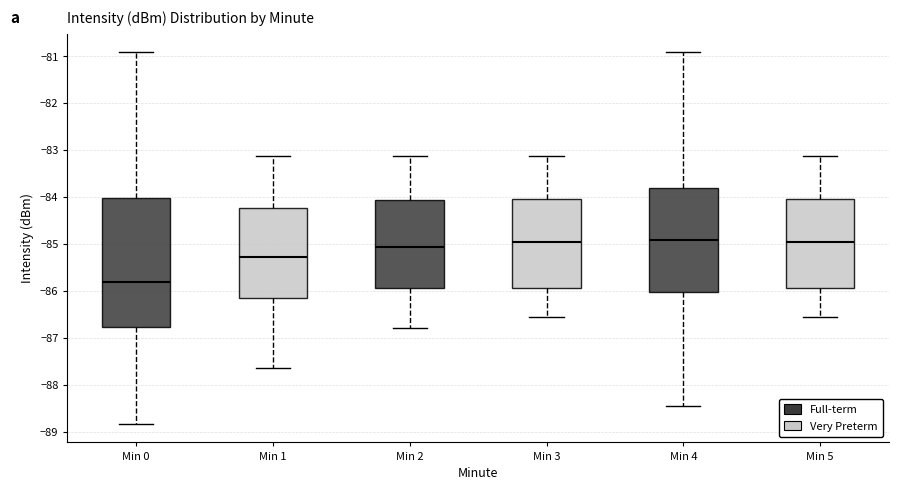

Reading left to right, transcribe this box plot: for each box, give where its median line is, the range the box spans, and where its two whiskers end, as read against the y-axis. The values are not printed on the chart, so give them approximately, as read against the axis.

Min 0: median -85.8, box -86.8 to -84.0, whiskers -88.8 to -80.9
Min 1: median -85.3, box -86.1 to -84.2, whiskers -87.6 to -83.1
Min 2: median -85.1, box -85.9 to -84.1, whiskers -86.8 to -83.1
Min 3: median -84.9, box -85.9 to -84.0, whiskers -86.6 to -83.1
Min 4: median -84.9, box -86.0 to -83.8, whiskers -88.4 to -80.9
Min 5: median -84.9, box -85.9 to -84.0, whiskers -86.6 to -83.1